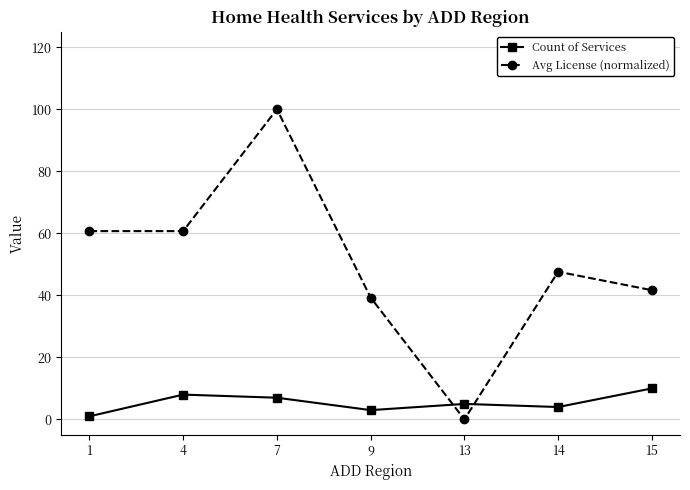

At 1, list the series in order from smallest to largest.

Count of Services, Avg License (normalized)